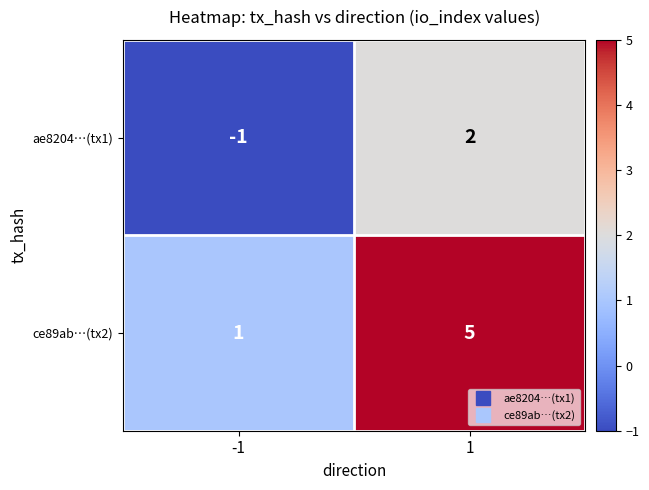

What is the maximum value for ce89ab…(tx2)?

5